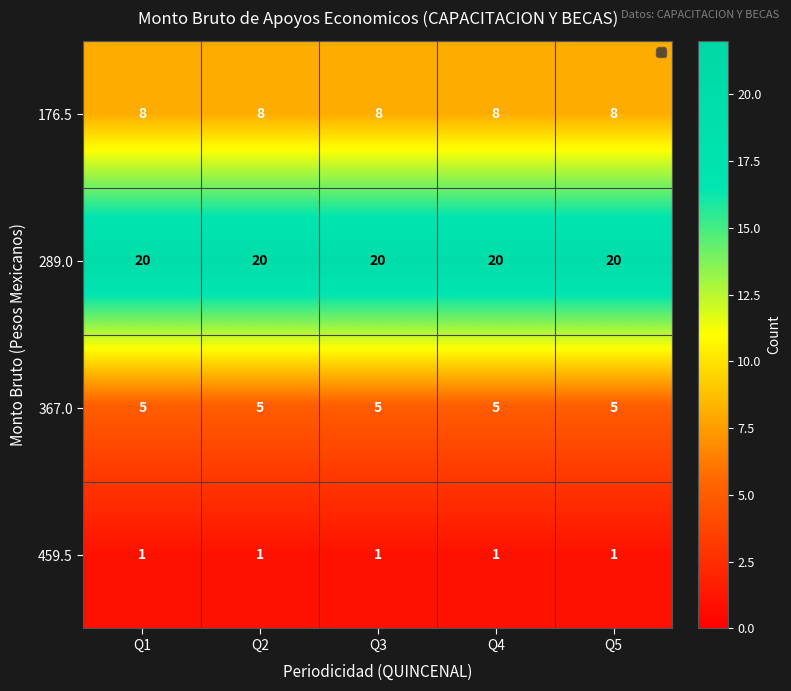

Which series has the largest total across all categories?

289.0